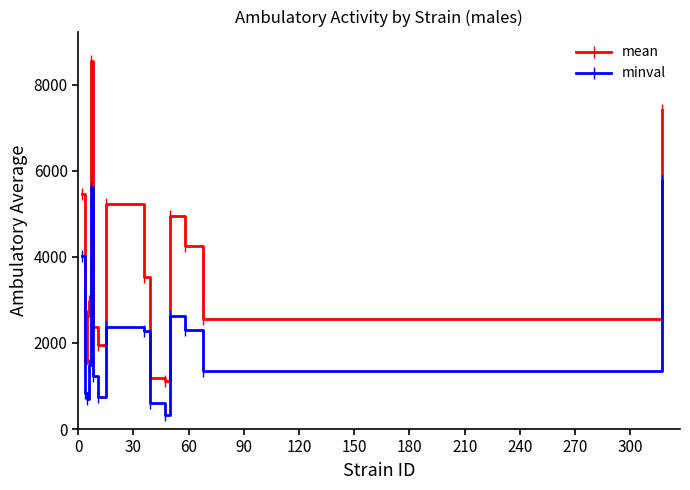

At how many categories does at least one series exceed 3380?

7